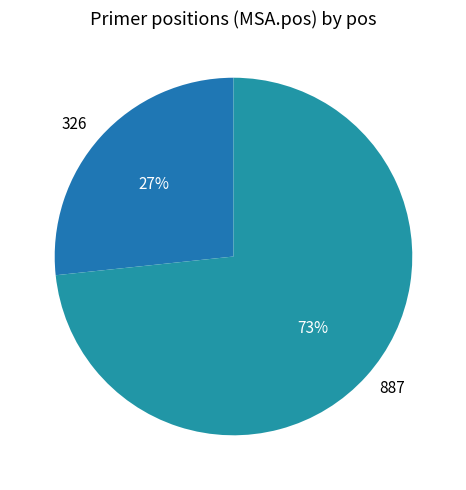

Is there a majority slice in this chart?

Yes